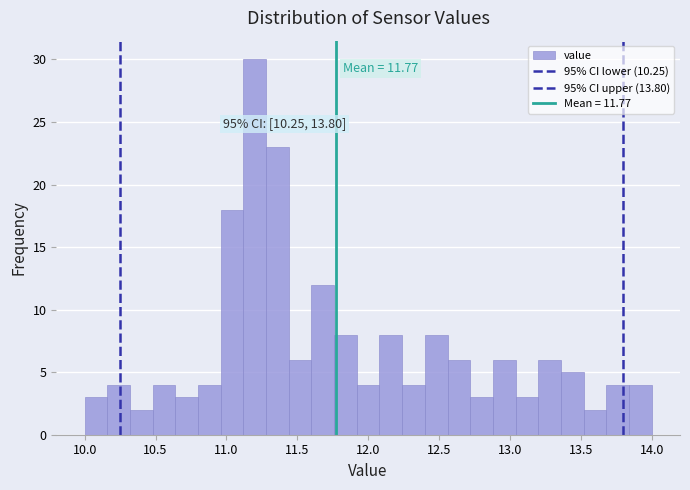

Read against the x-axis, roughly where is the centre of the tallest bar?

11.20